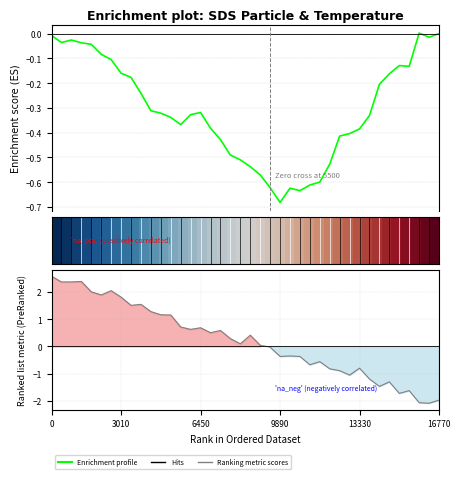

How many lines are shown in the chart?

3